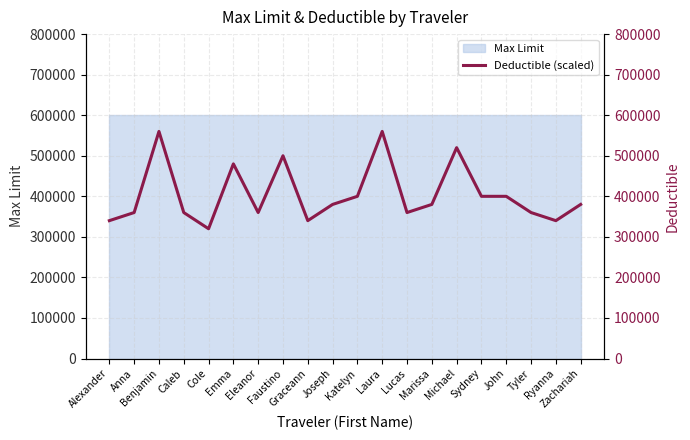

What is the change in value from Benjamin to Lucas?

-200000